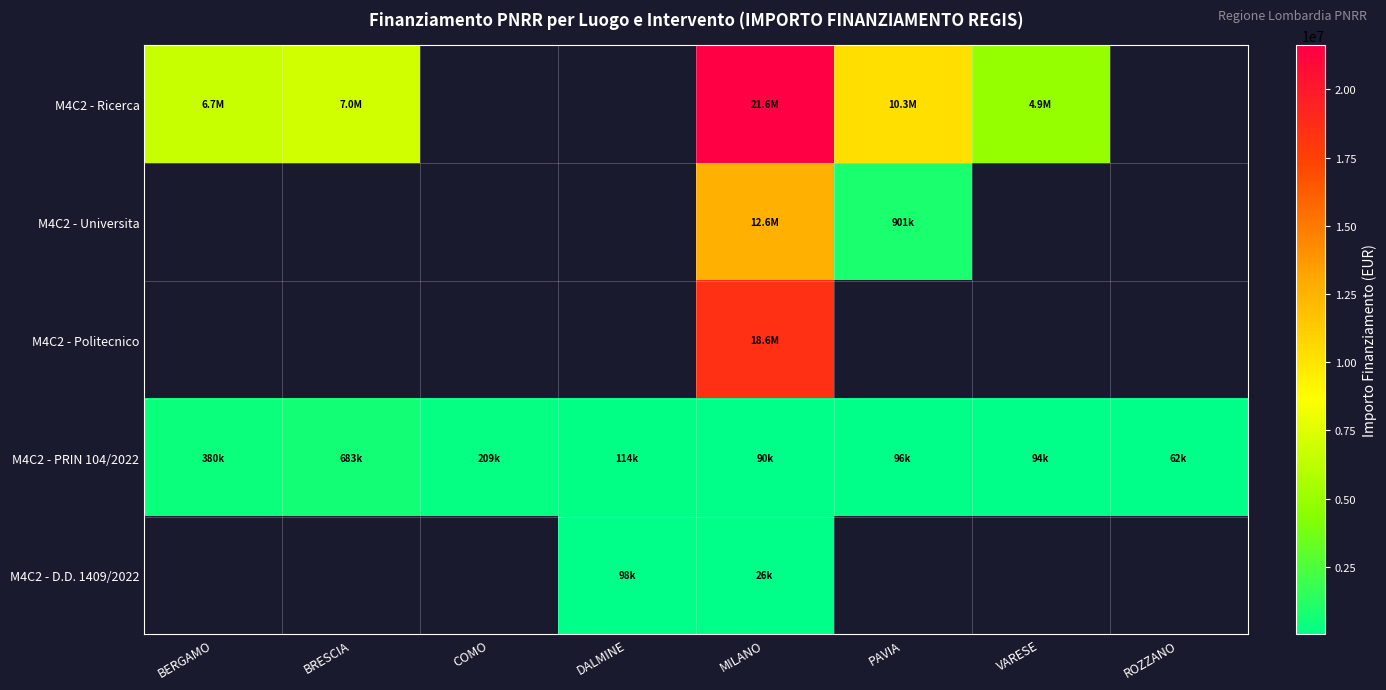

What is the spread (max minus min) of values at VARESE?

4769753.0